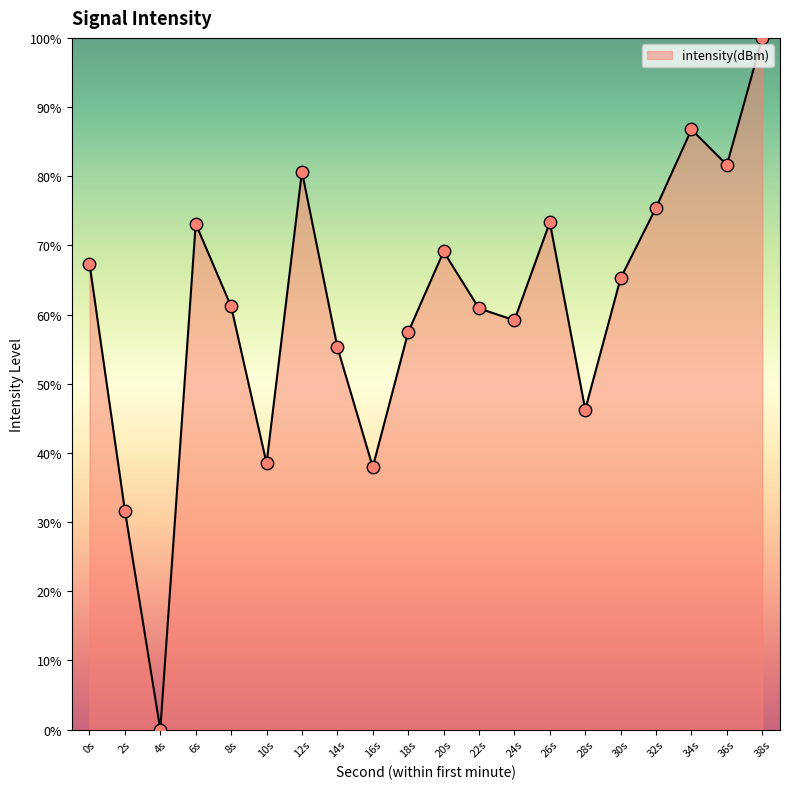

What is the change in value from 0s to 8s?

-6.2